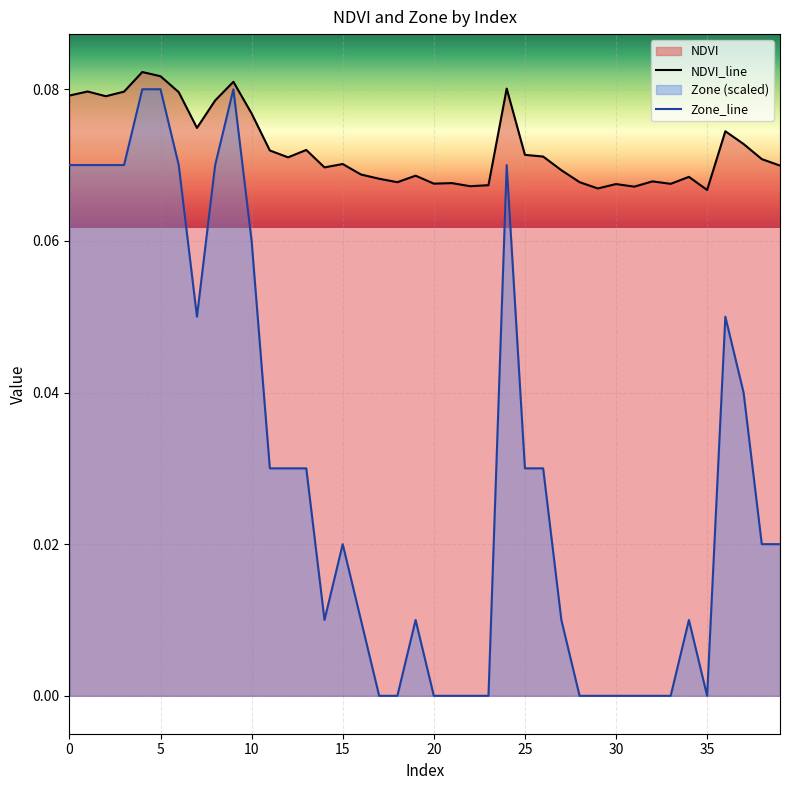

Reading right to left, extract all data points from this chart.

NDVI: 0.1	0.1	0.1	0.1	0.1	0.1	0.1	0.1	0.1	0.1	0.1	0.1	0.1	0.1	0.1	0.1	0.1	0.1	0.1	0.1	0.1	0.1	0.1	0.1	0.1	0.1	0.1	0.1	0.1	0.1	0.1	0.1	0.1	0.1	0.1	0.1	0.1	0.1	0.1	0.1
Zone: 0.0	0.0	0.0	0.1	0.0	0.0	0.0	0.0	0.0	0.0	0.0	0.0	0.0	0.0	0.0	0.1	0.0	0.0	0.0	0.0	0.0	0.0	0.0	0.0	0.0	0.0	0.0	0.0	0.0	0.1	0.1	0.1	0.1	0.1	0.1	0.1	0.1	0.1	0.1	0.1